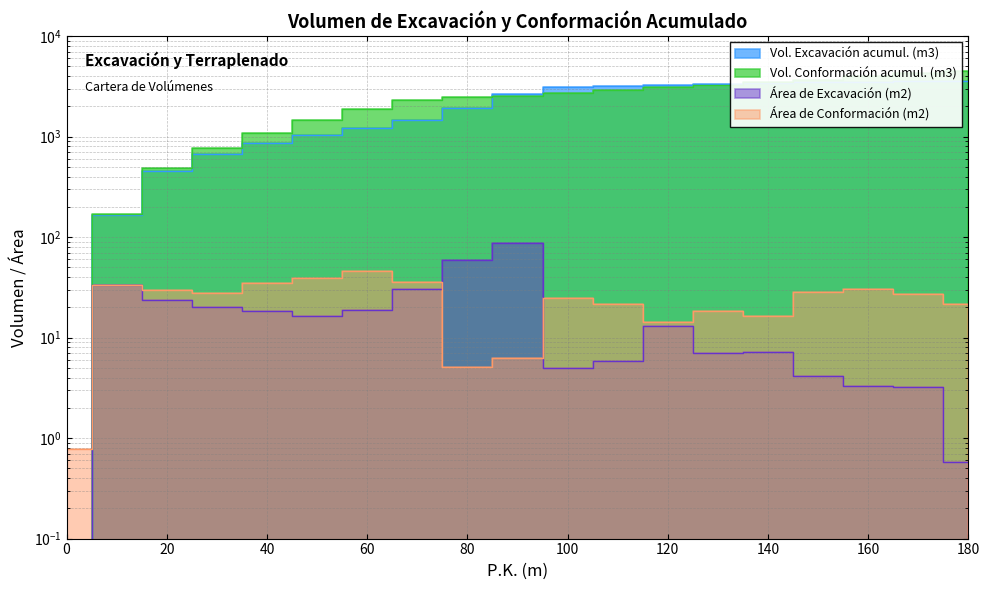

Between 90 and 180, which is larger?

180